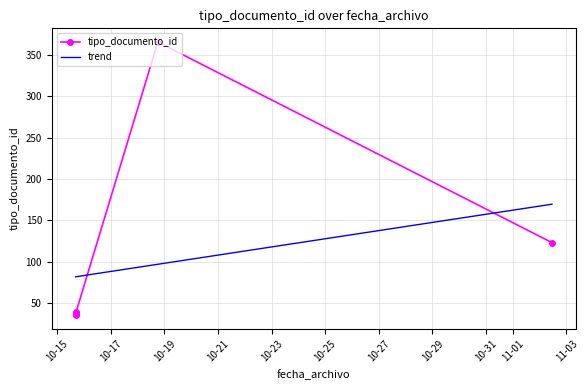

At how many categories does at least one series exceed 179?

1